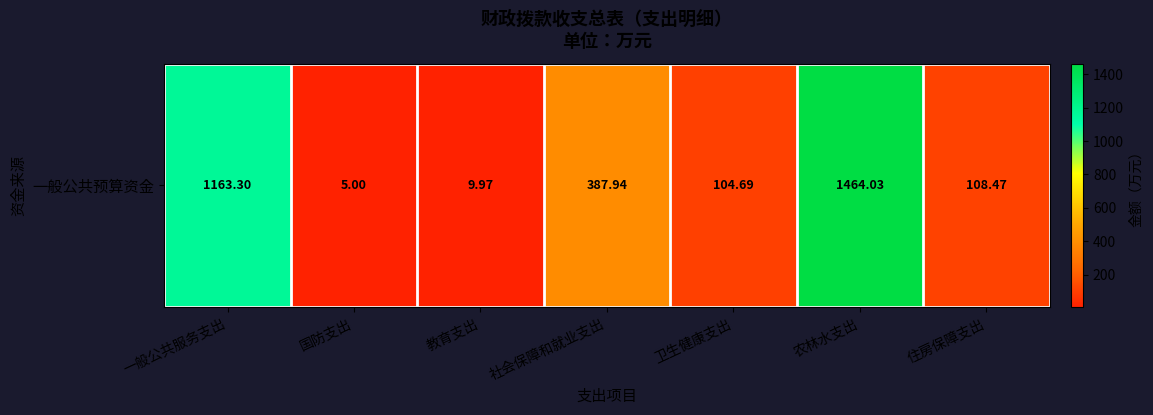

List the labels in order of value, largest first.

农林水支出, 一般公共服务支出, 社会保障和就业支出, 住房保障支出, 卫生健康支出, 教育支出, 国防支出